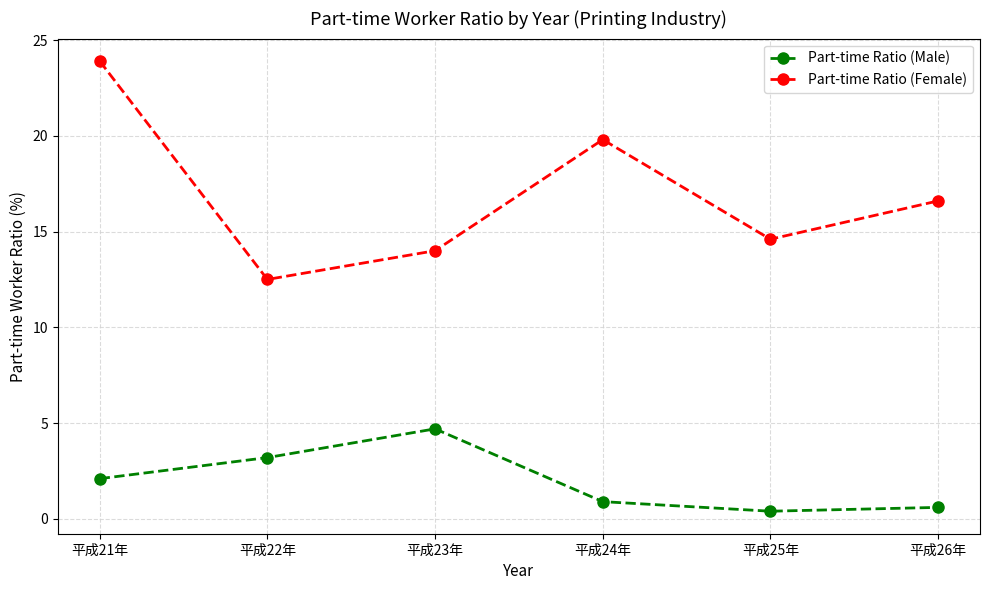

What is the spread (max minus min) of values at 平成23年?

9.3